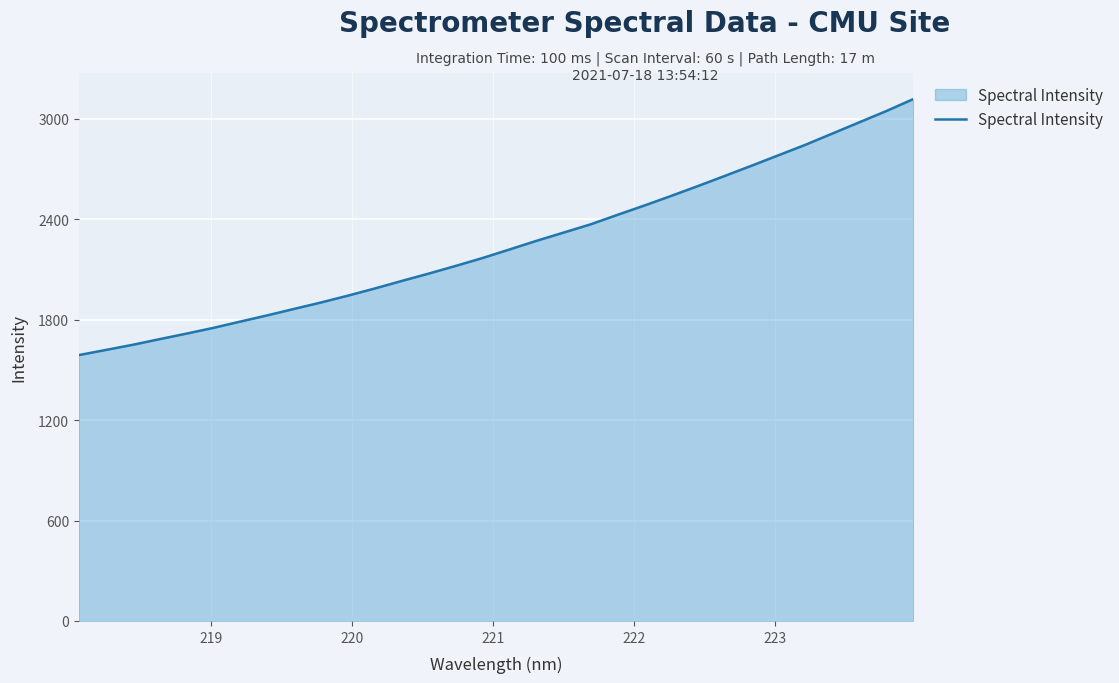

What is the smallest value displayed?

1588.3